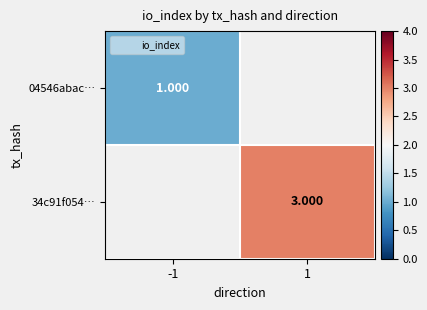

True or false: 04546abac… has a value of 1.0 at -1.

True